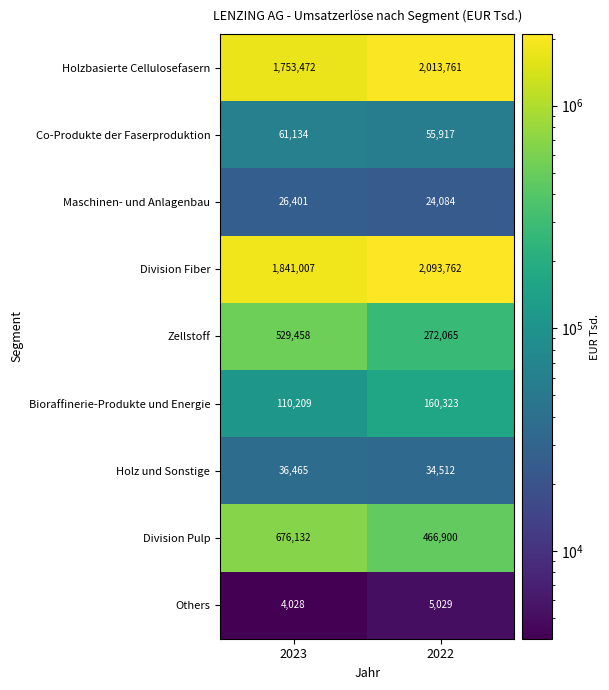

Is it true that Holzbasierte Cellulosefasern equals 1753472 at 2023?

True